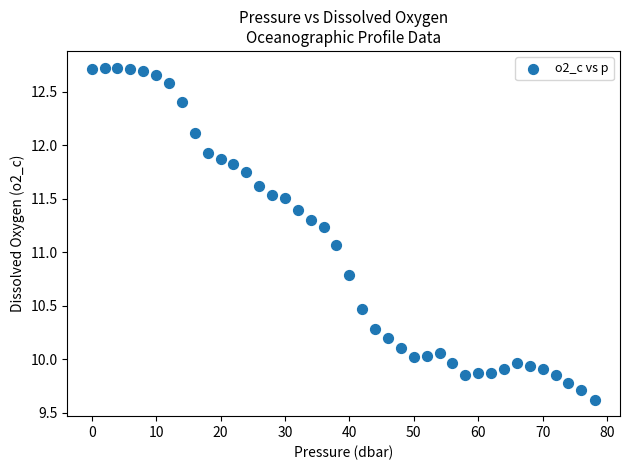

What is the range of X values (max minus min)?

78.0